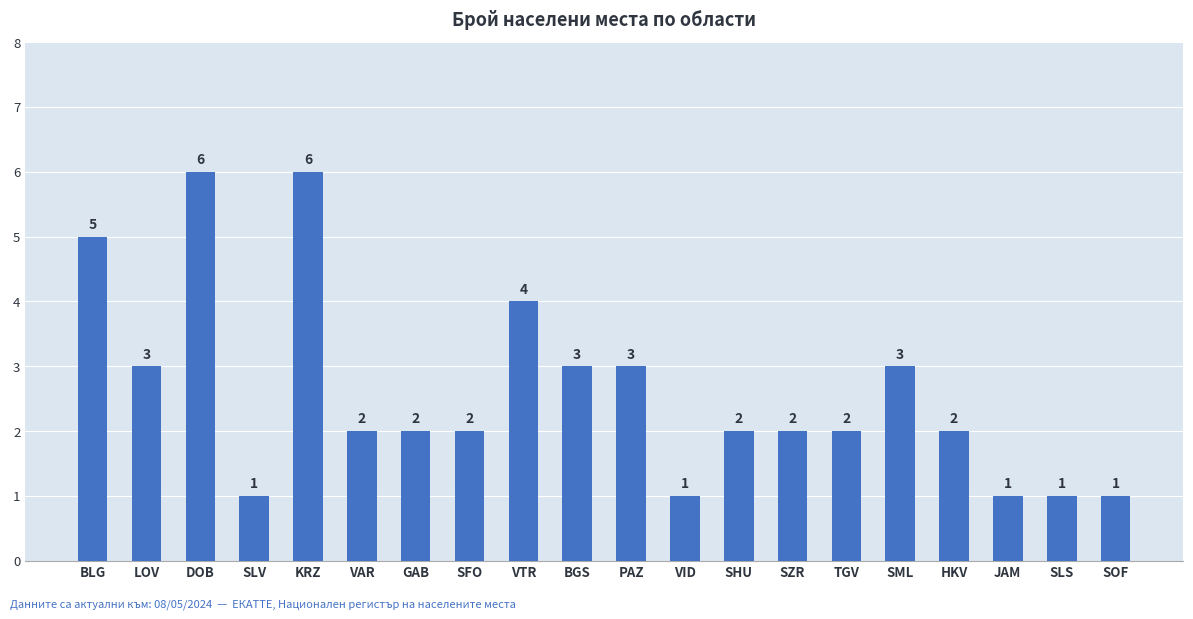

Reading right to left, transcribe all the data shown in this chart.

SOF=1	SLS=1	JAM=1	HKV=2	SML=3	TGV=2	SZR=2	SHU=2	VID=1	PAZ=3	BGS=3	VTR=4	SFO=2	GAB=2	VAR=2	KRZ=6	SLV=1	DOB=6	LOV=3	BLG=5